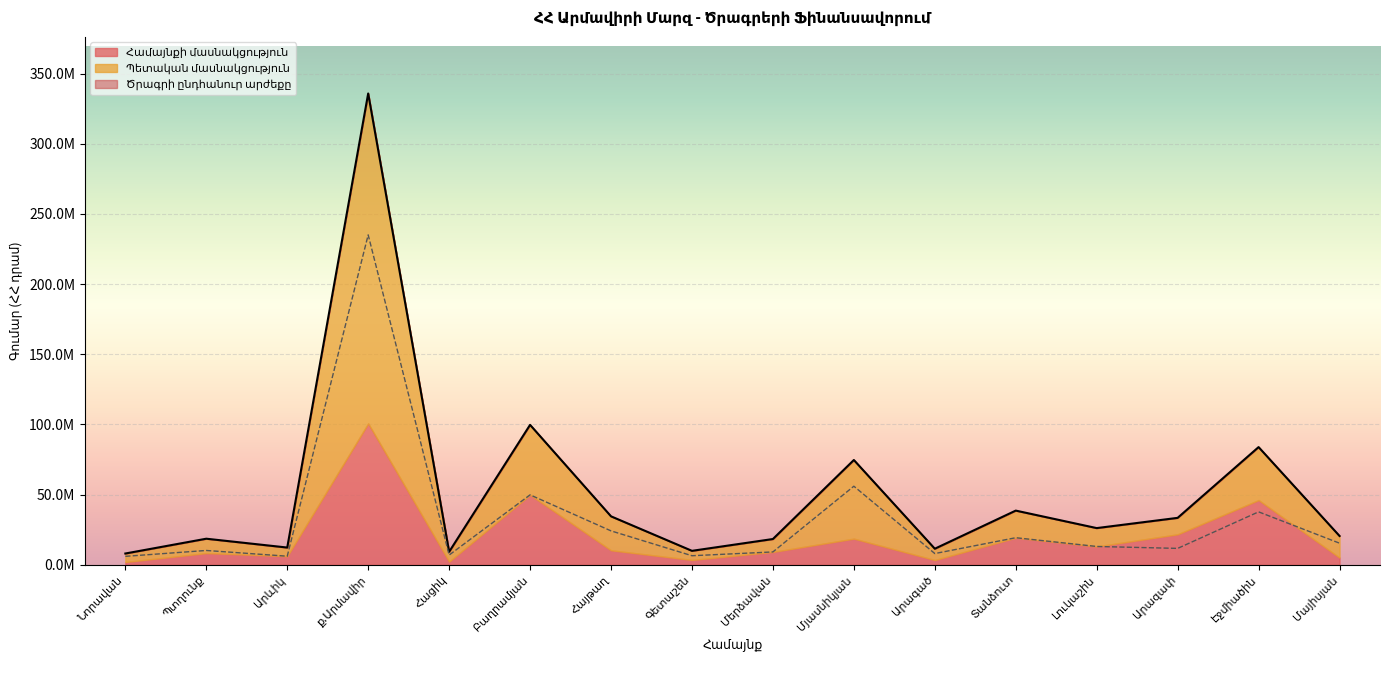

What is the greatest value displayed?

335833700.0